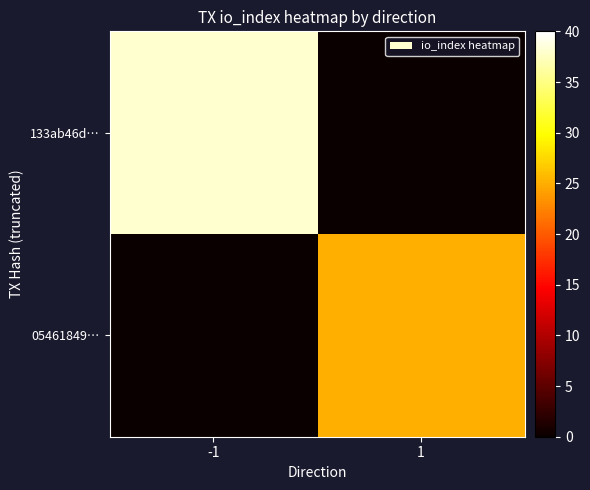

How many distinct data groups are displayed?

2